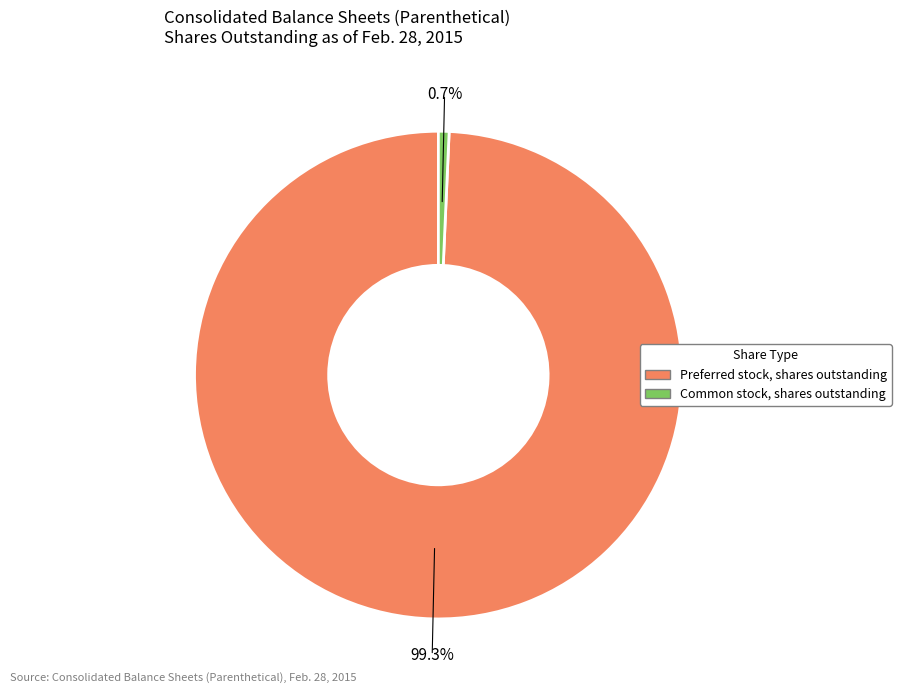

Which category has the biggest portion of the pie?

Preferred stock, shares outstanding